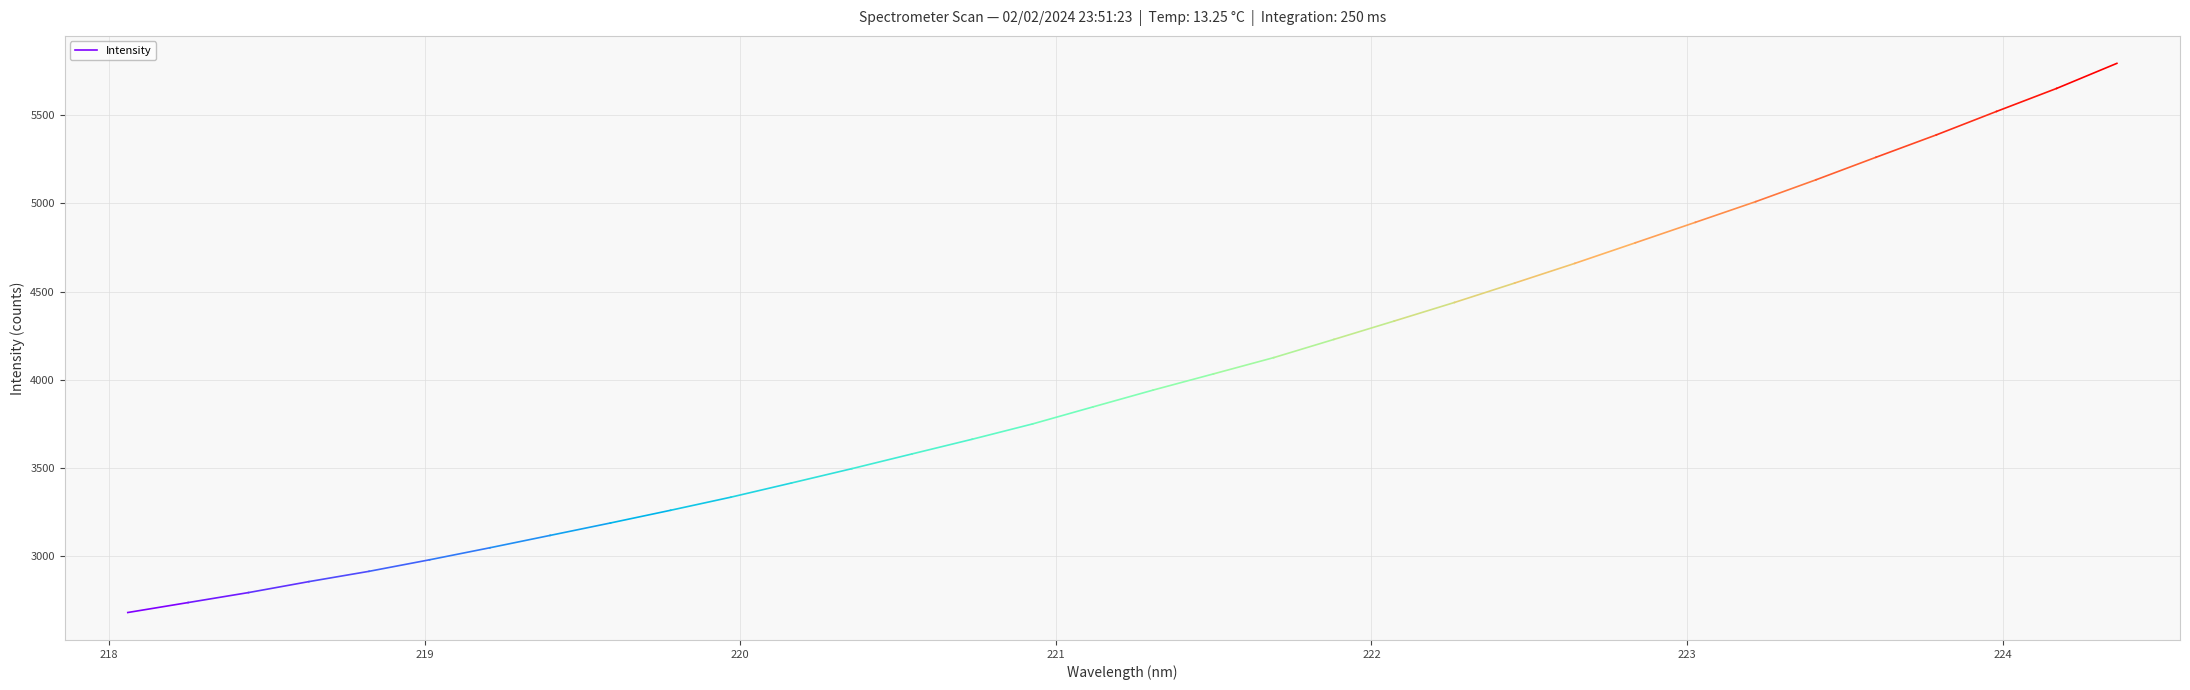

What is the value of the 2nd point from the left?

2738.6